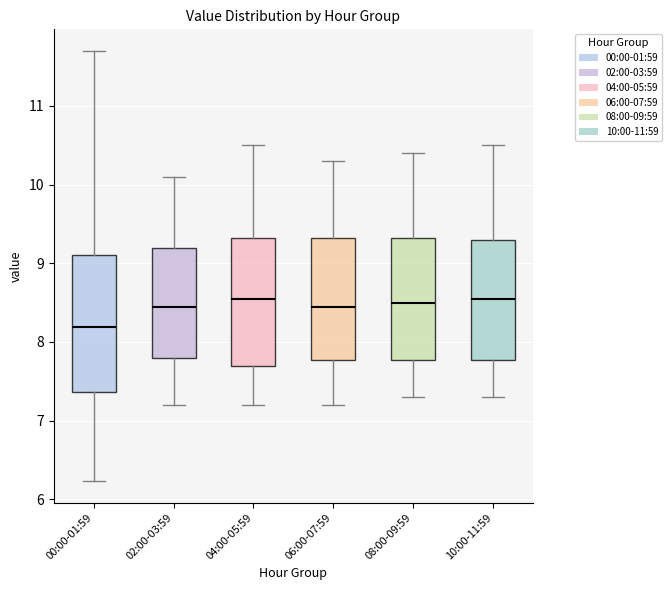

Which box is the tallest, from its lower edge to its upper edge?

00:00-01:59